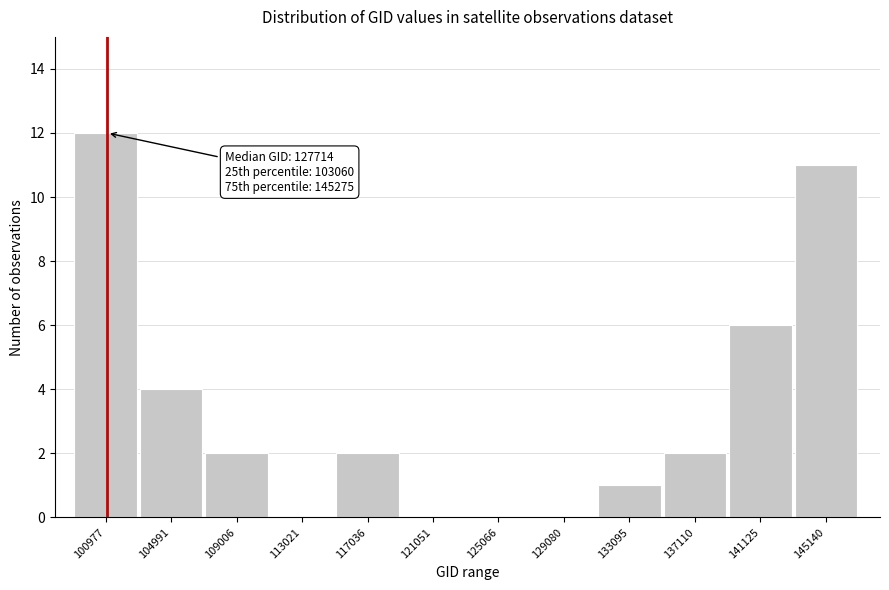

Reading left to right, extract all data points from this chart.

100977=12	104991=4	109006=2	113021=0	117036=2	121051=0	125066=0	129080=0	133095=1	137110=2	141125=6	145140=11